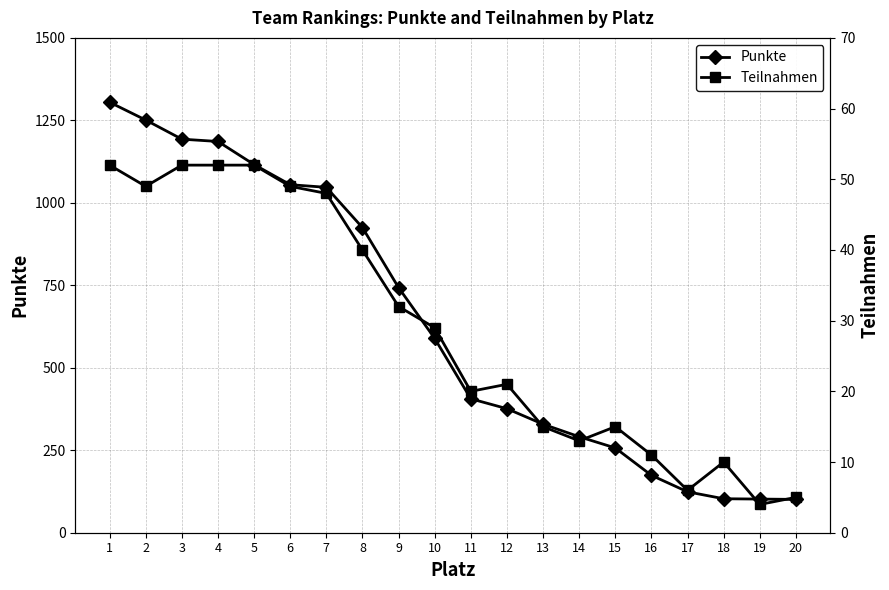

What is the average value of the Teilnahmen series?

29